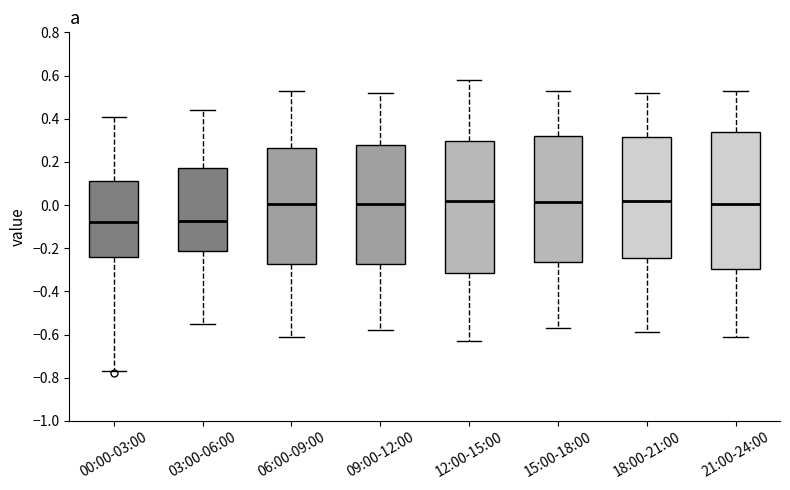

Where does the lower whisker of the box for 03:00-06:00 end on the y-axis? The values are not printed on the chart, so give them approximately, as read against the axis.

-0.54